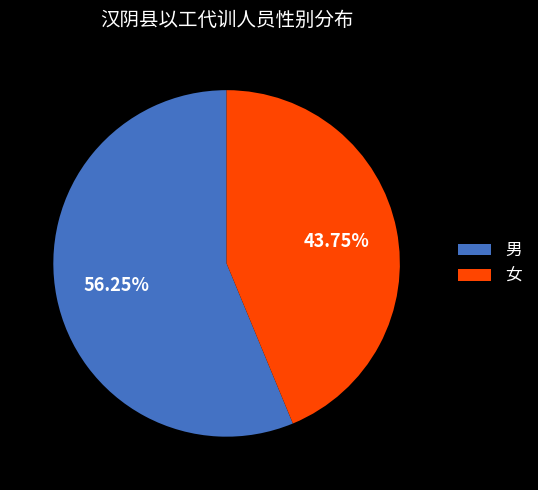

Is the sum of 男 and 女 greater than half?

Yes